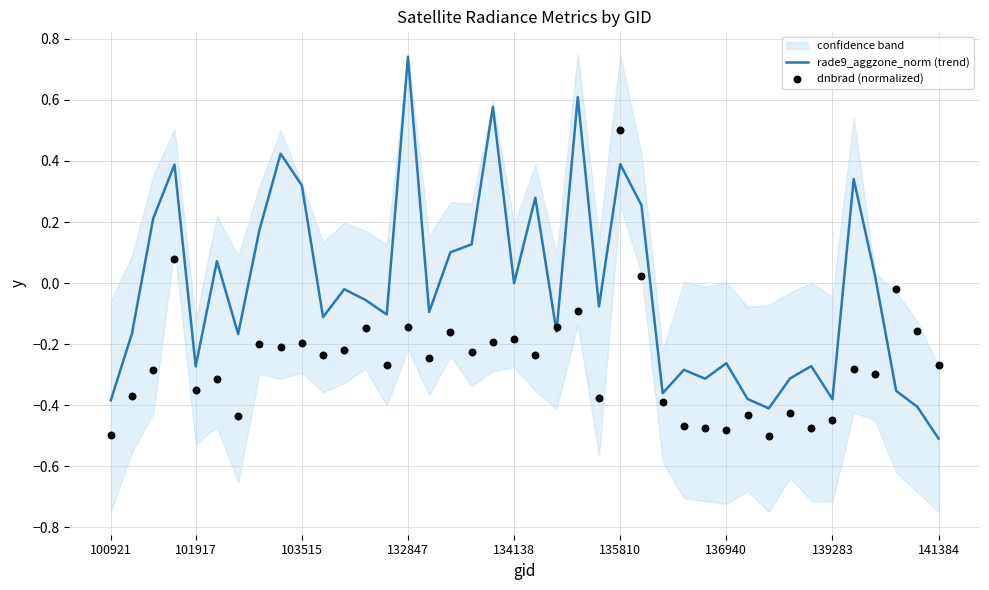

Which series contains the highest Y value?

rade9_aggzone_norm (trend)